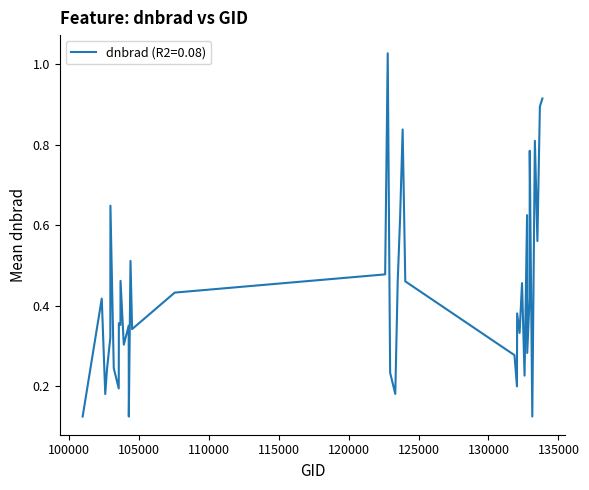

How many lines are shown in the chart?

1